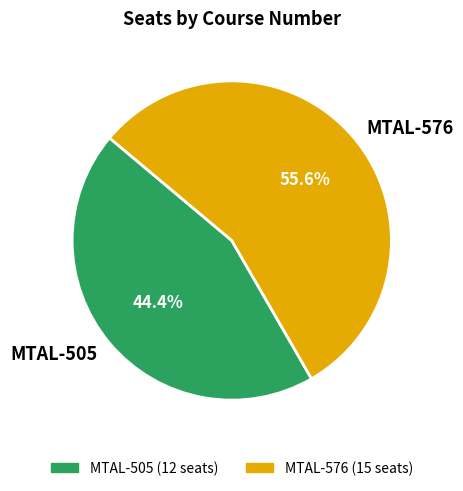

To the nearest percent, what portion does MTAL-505 represent?

44%